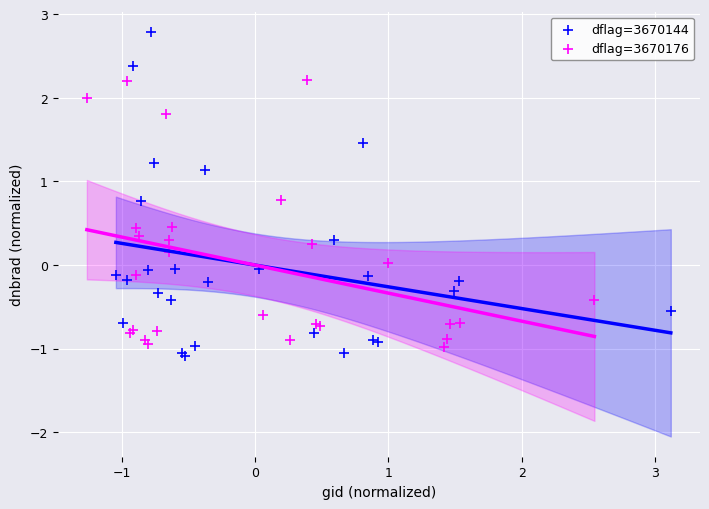

Which series reaches the maximum Y coordinate?

dflag=3670144